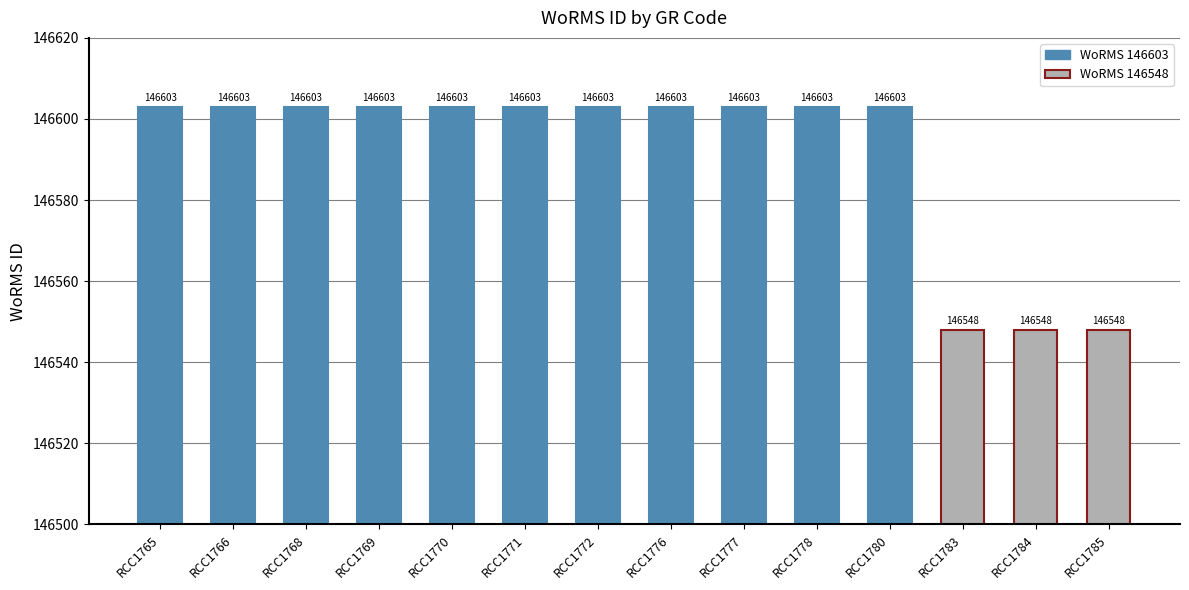

What is the sum of all values?

2052277